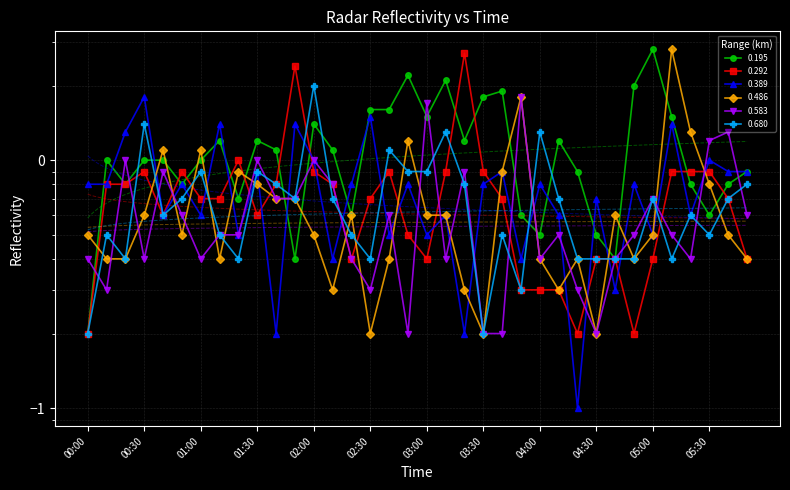

Which series ends up on top after the final intersection of 0.680 and 0.195?

0.195